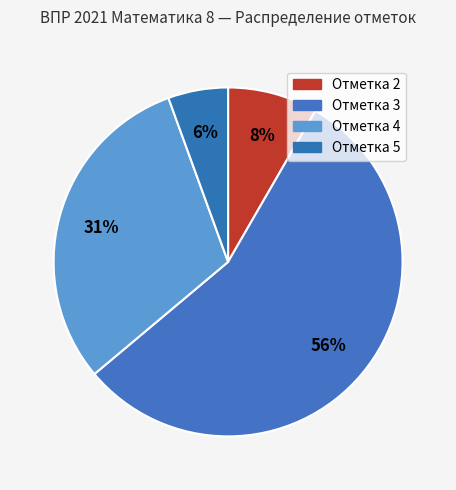

Count the number of slices in the pie.

4